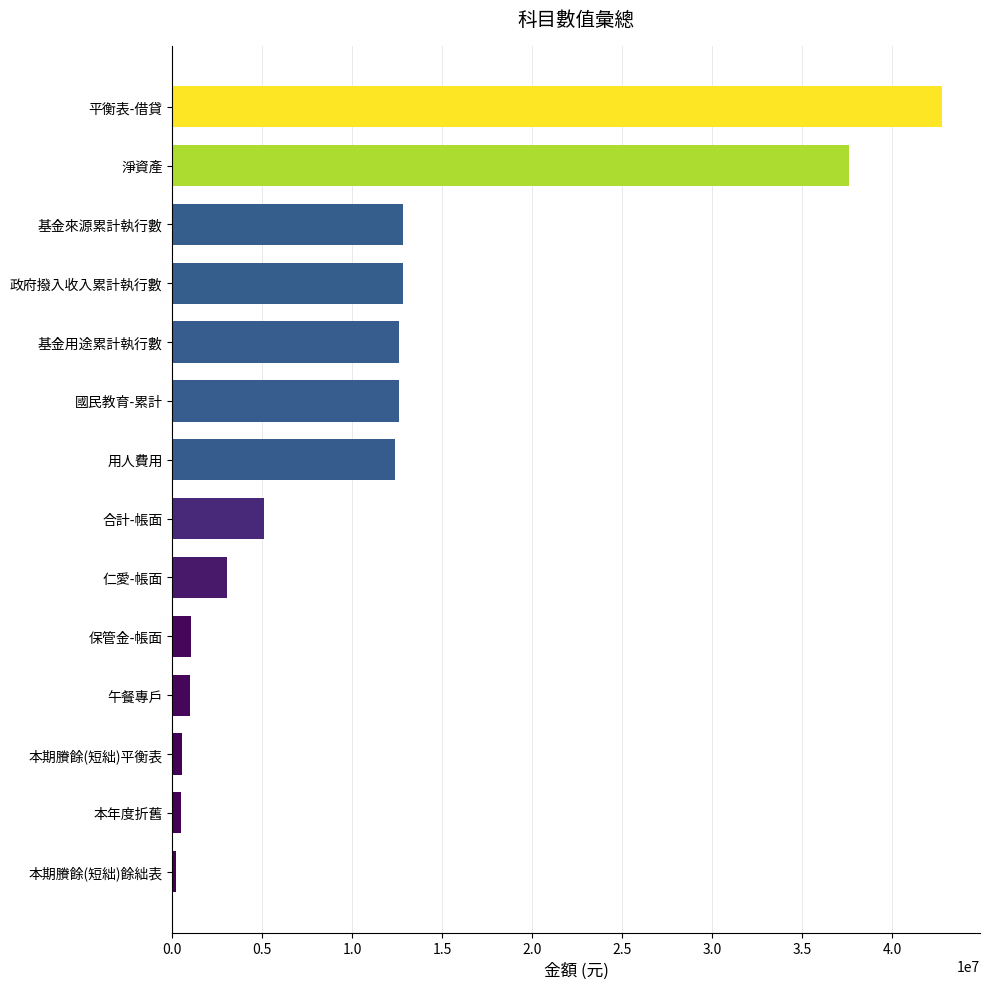

What is the ratio of the value at 政府撥入收入累計執行數 to the value at 午餐專戶?

12.7